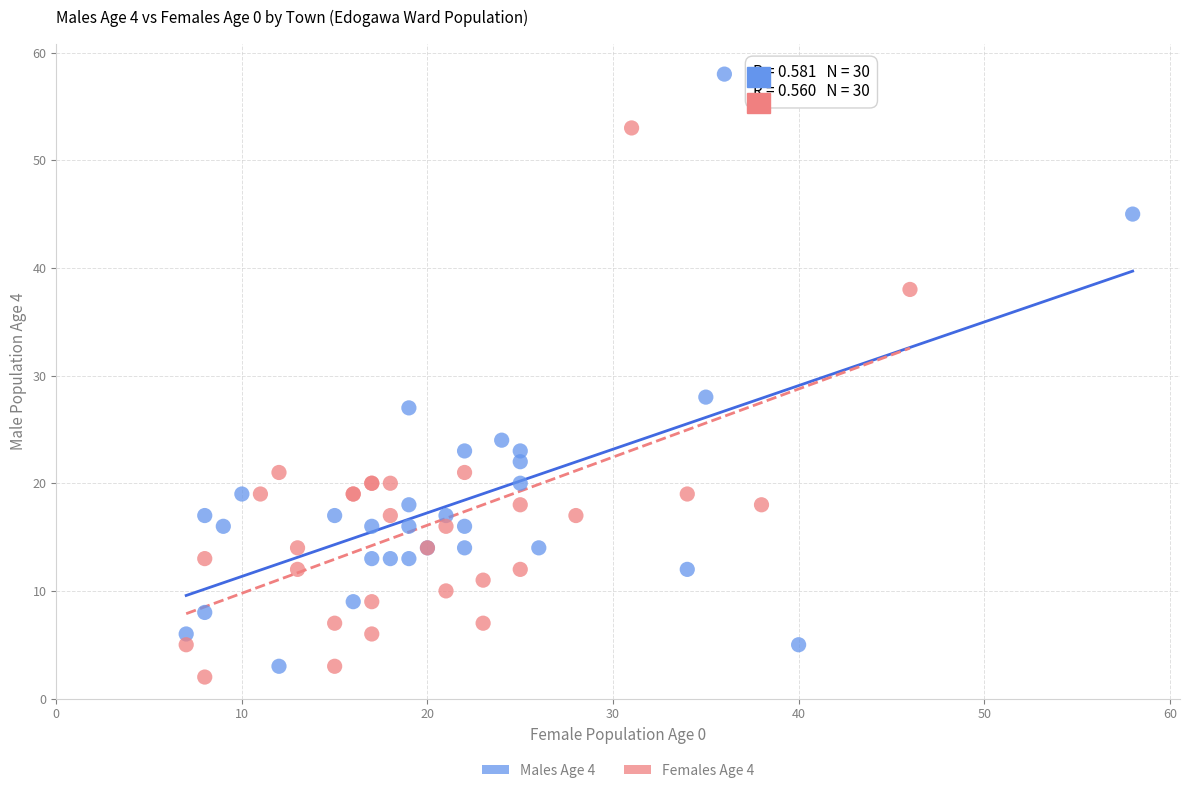

Which series has the largest Y range (max minus min)?

Males Age 4